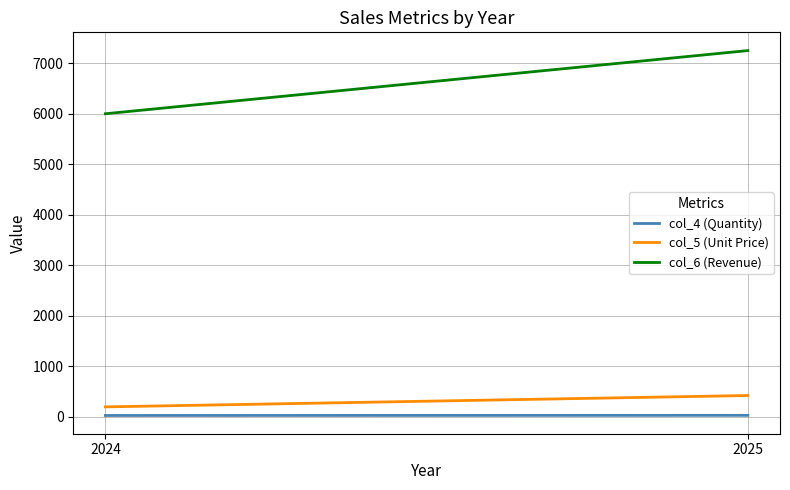

What is the minimum value for col_4 (Quantity)?

30.0